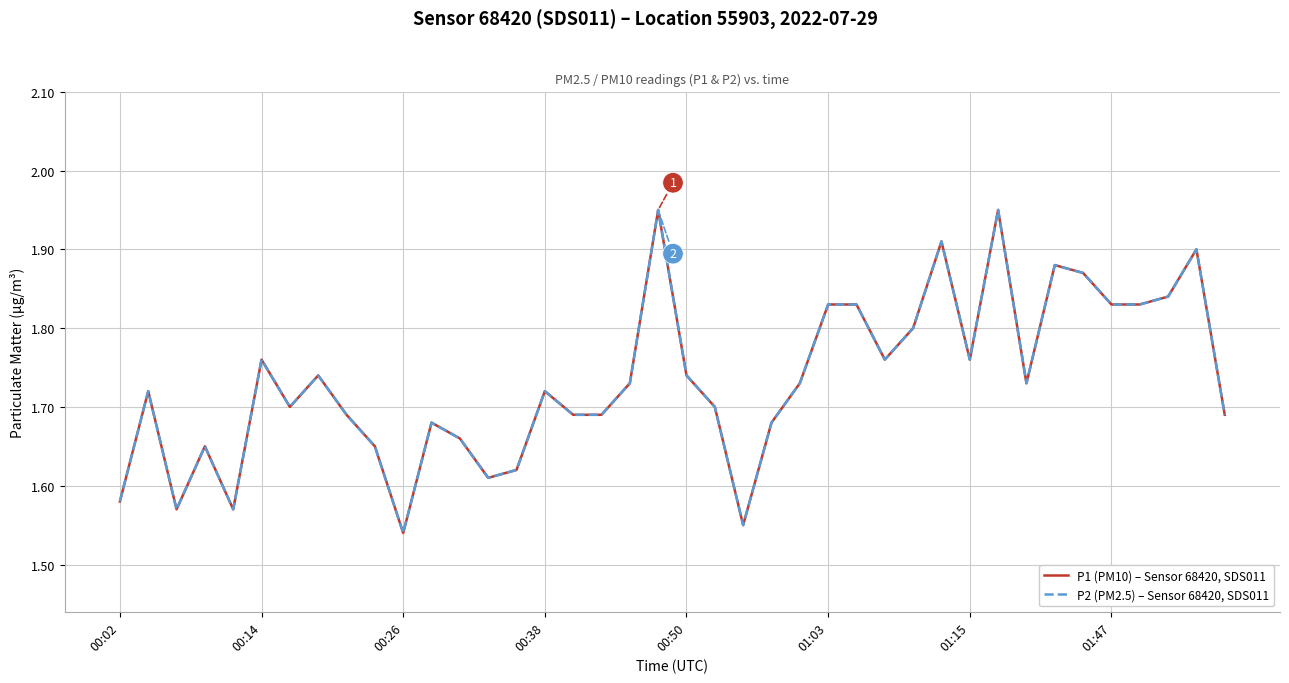

True or false: P2 (PM2.5) – Sensor 68420, SDS011 and P1 (PM10) – Sensor 68420, SDS011 intersect in this chart.

False